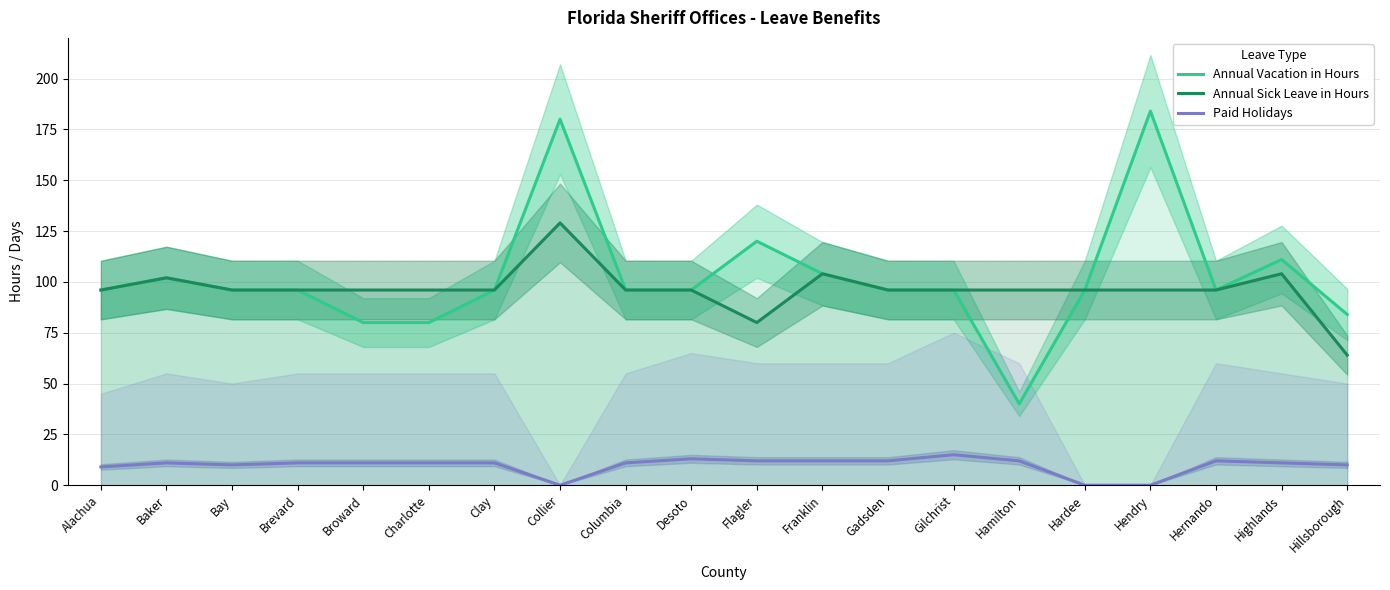

What is the minimum value for Annual Sick Leave in Hours?

64